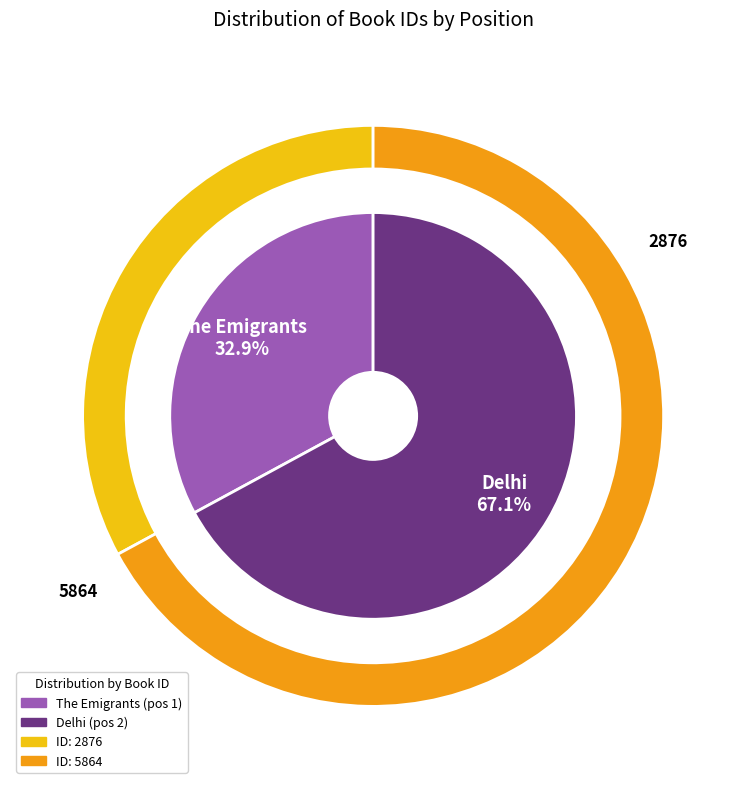

To the nearest percent, what is the average slice percentage?

50%